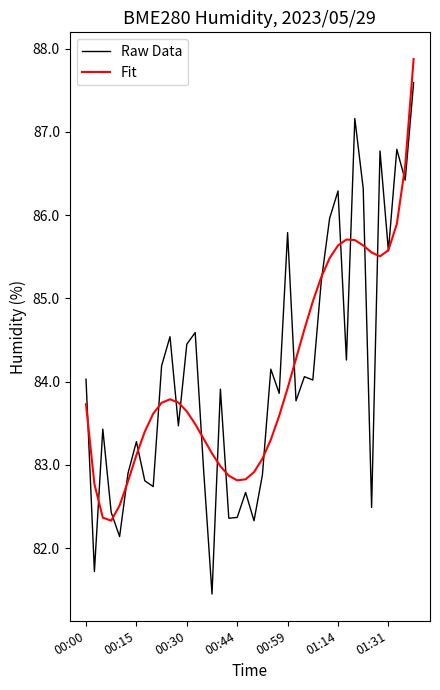

Which series has the widest spread of values?

Raw Data